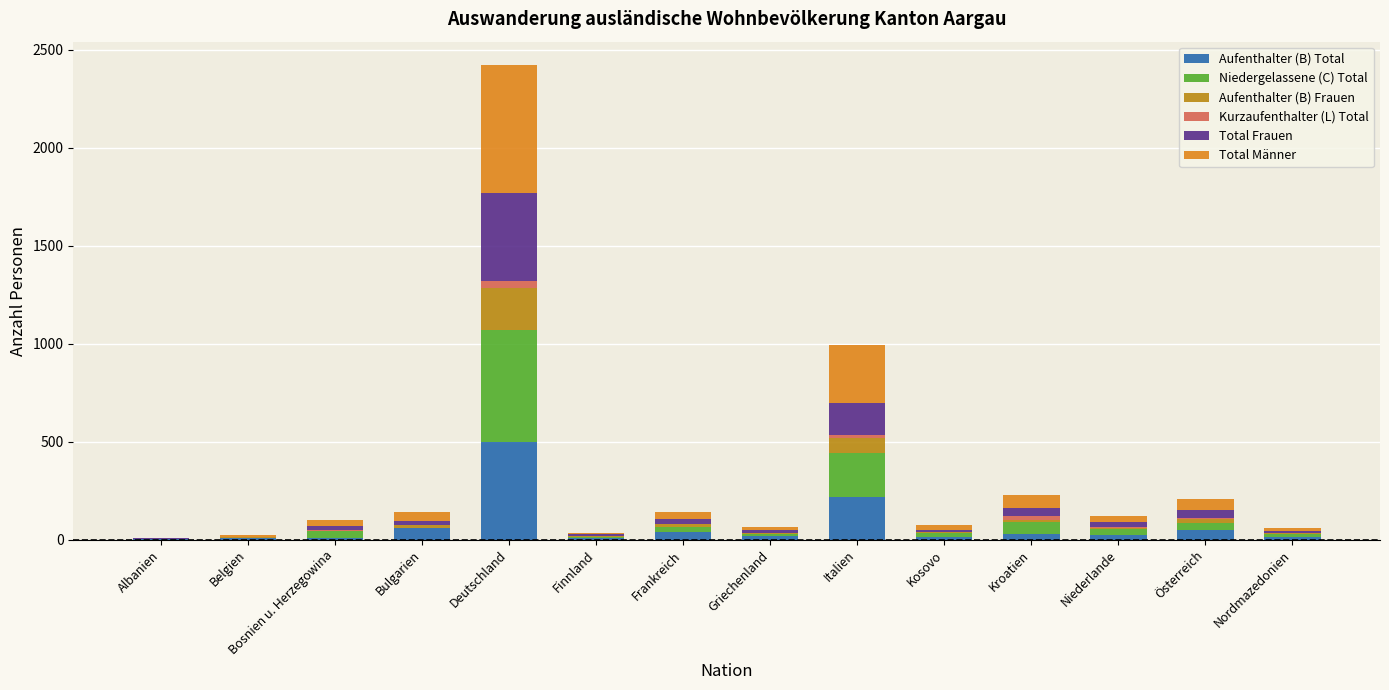

At which category is the sum across all series the highest?

Deutschland